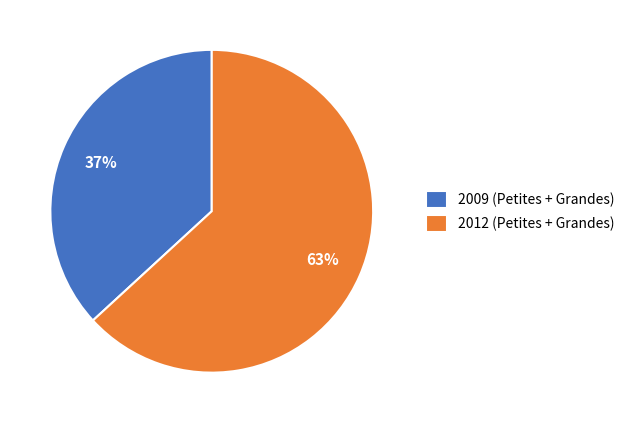

Combined, do 2009 (Petites + Grandes) and 2012 (Petites + Grandes) account for over 50%?

Yes